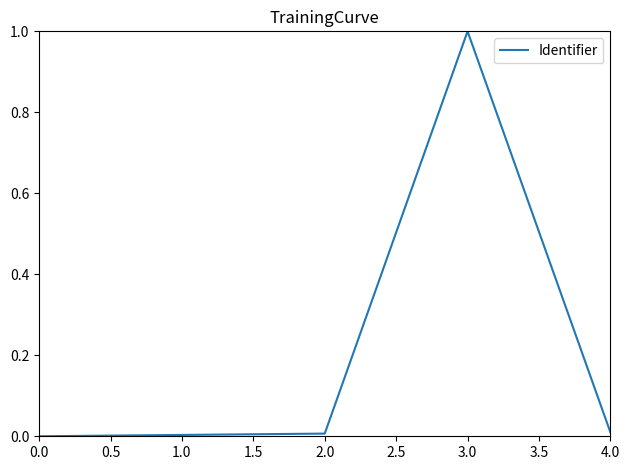

What is the difference between the values at 3.0 and 0.0?

1.0